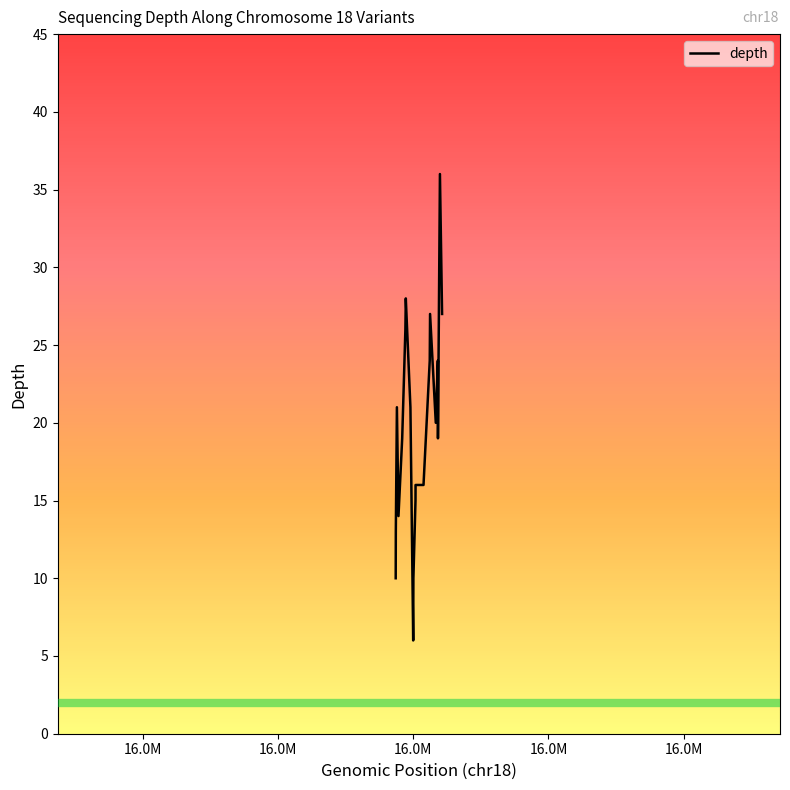

What is the smallest value displayed?

6